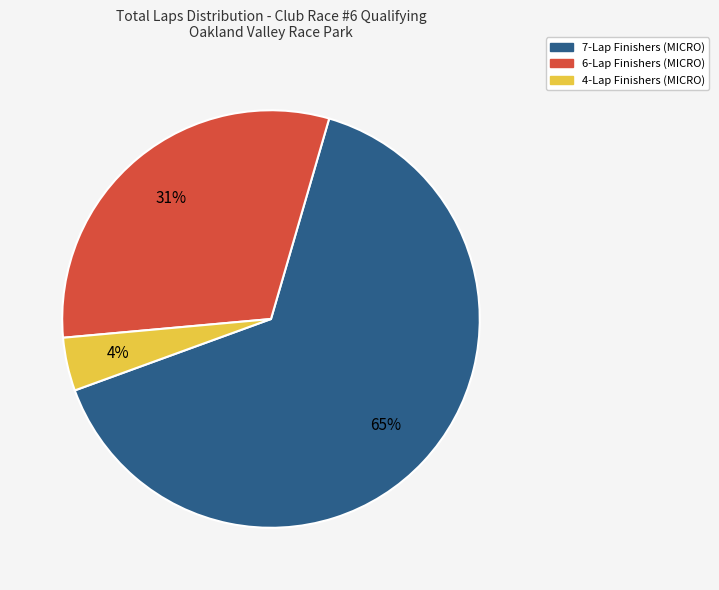

Does any single category account for the majority?

Yes